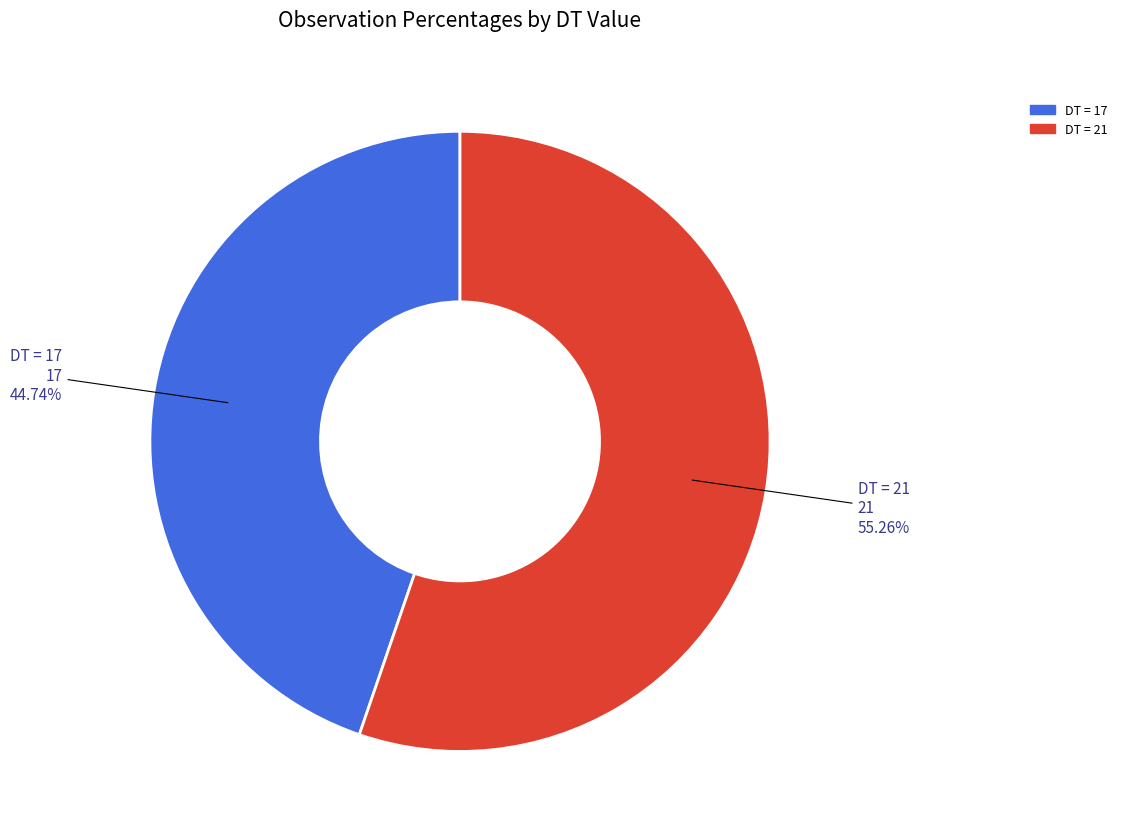

Rank the categories by value from highest to lowest.

DT = 21, DT = 17